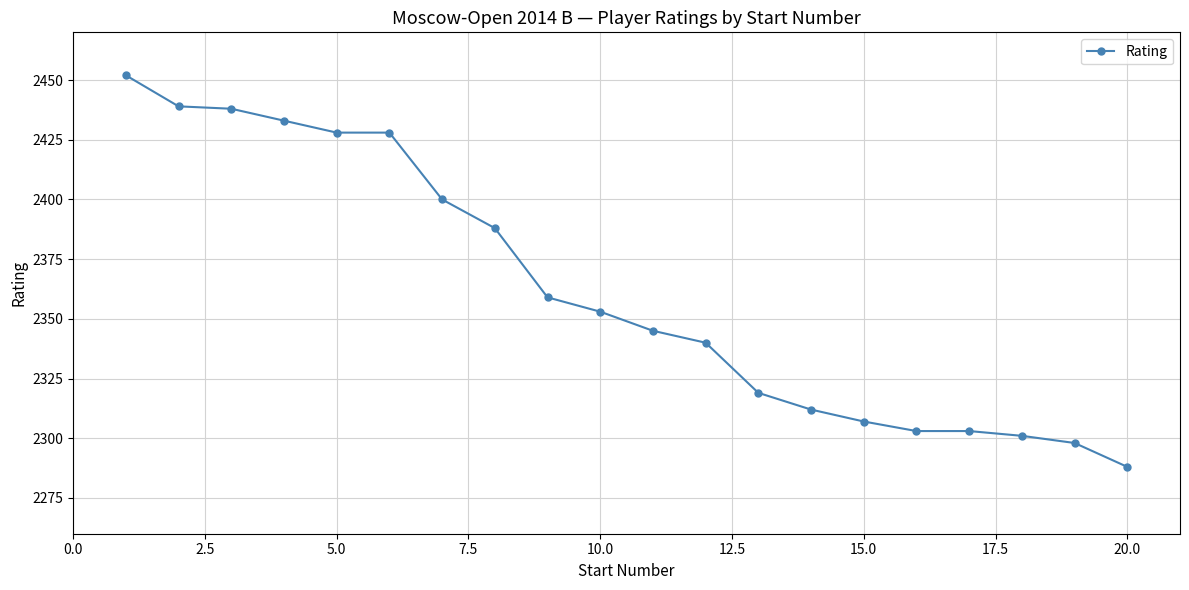

What is the difference between the second highest and second lowest values?

141